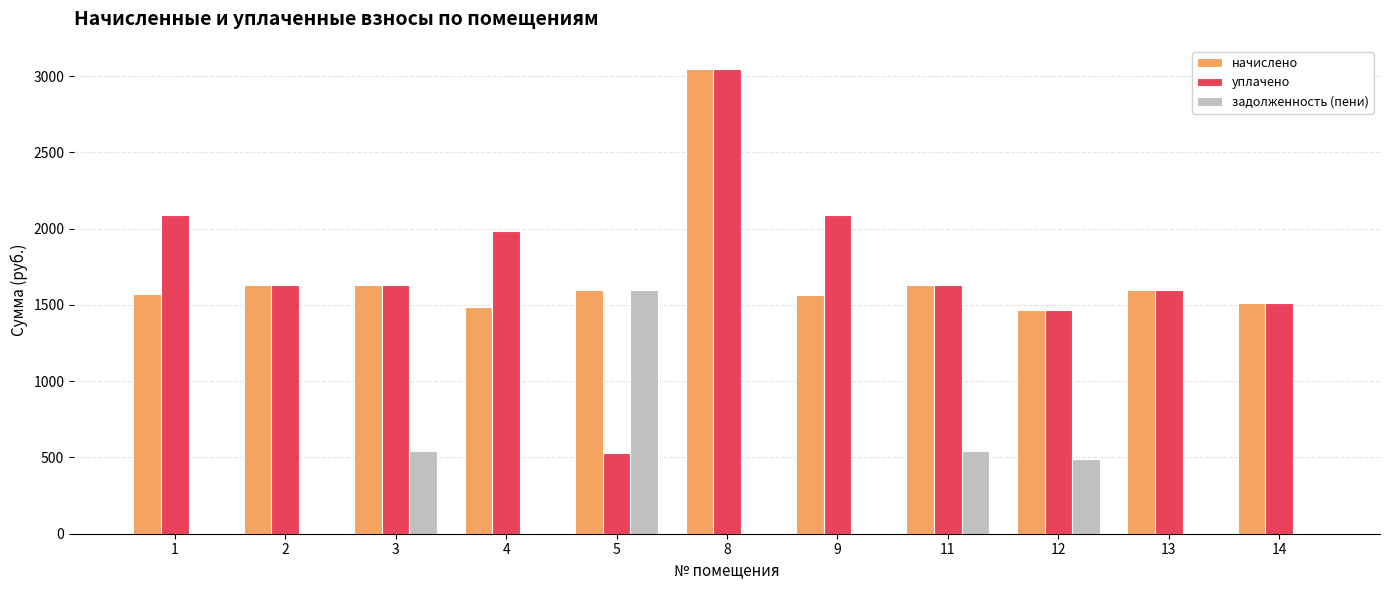

How many groups of bars are there?

11